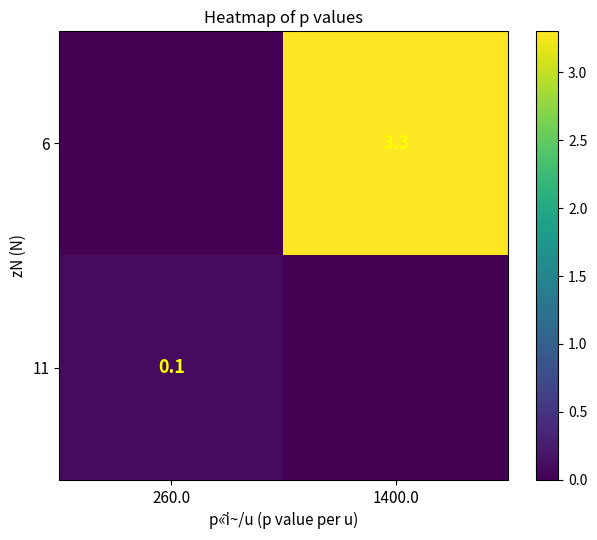

Which series has the largest range (max minus min)?

6